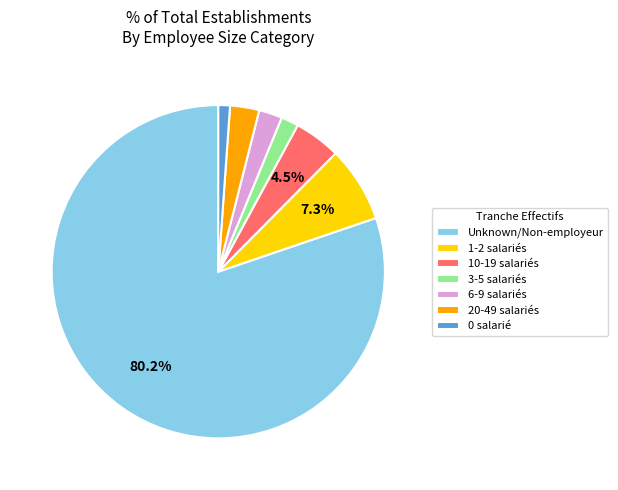

Approximately how many times larger is the value at 6-9 salariés compared to 20-49 salariés?

0.8